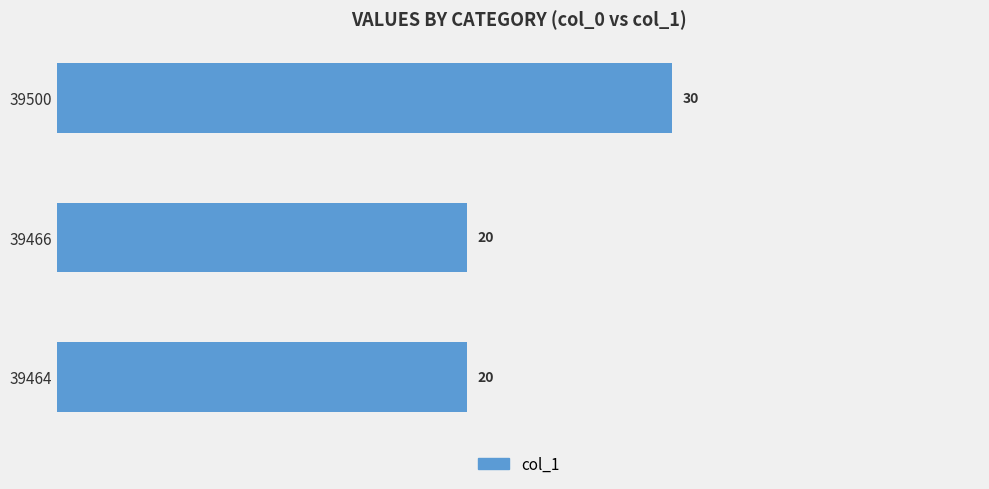

The value at 39464 is 7. True or false?

False